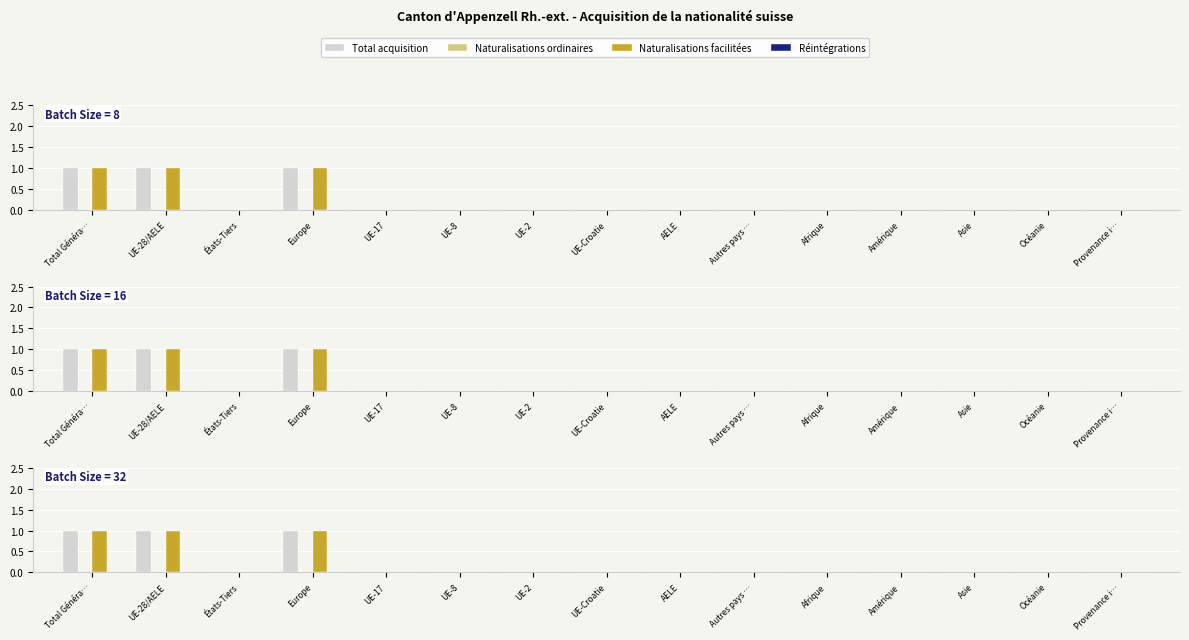

How many distinct data groups are displayed?

4